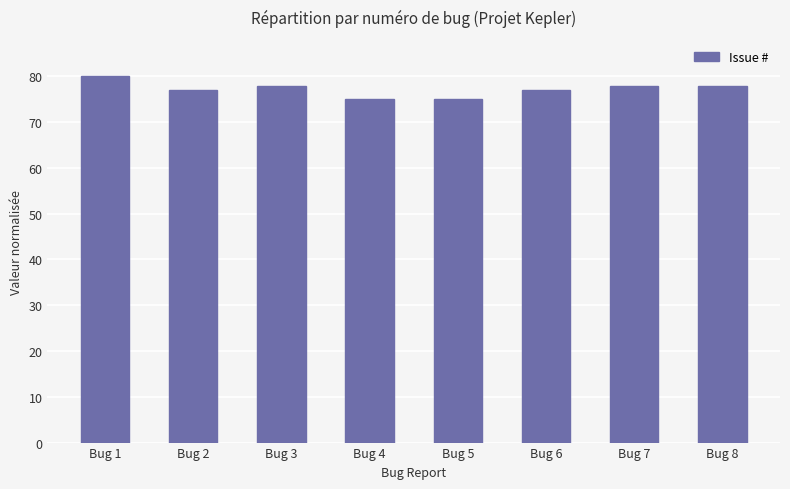

What is the average value?

77